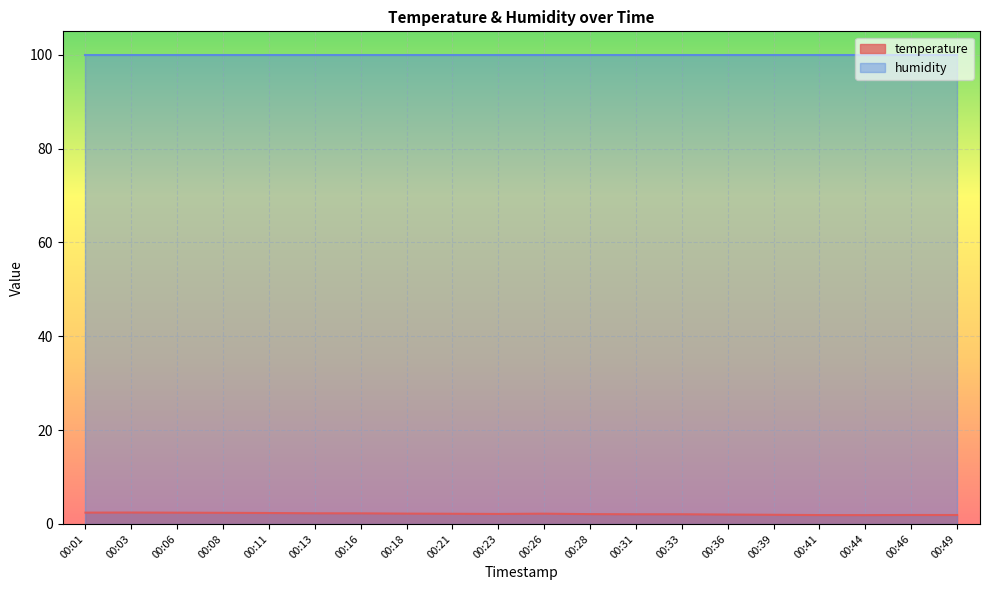

True or false: the data shows 2.2 at 00:21.

True